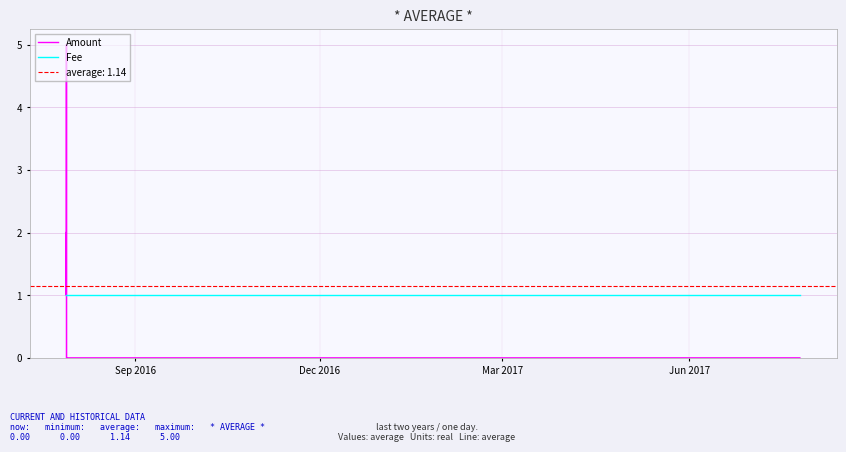

List the series in order of their peak value, lowest first.

Fee, Amount